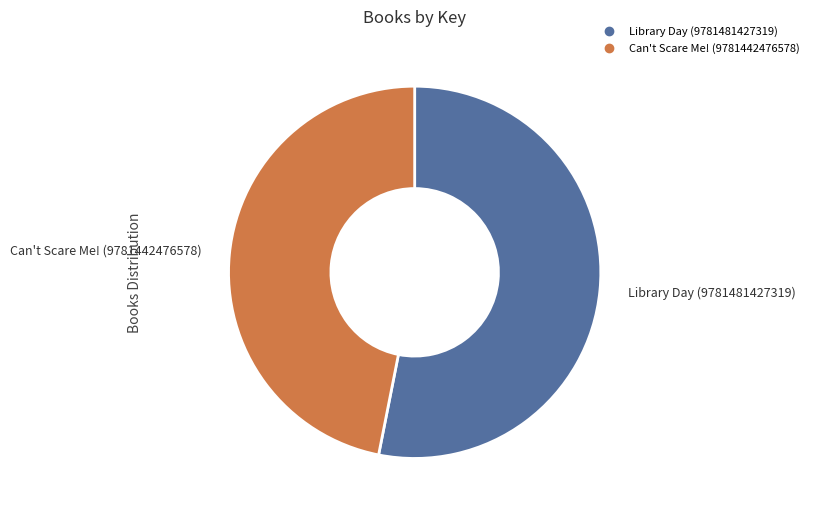

How many segments does this pie chart have?

2